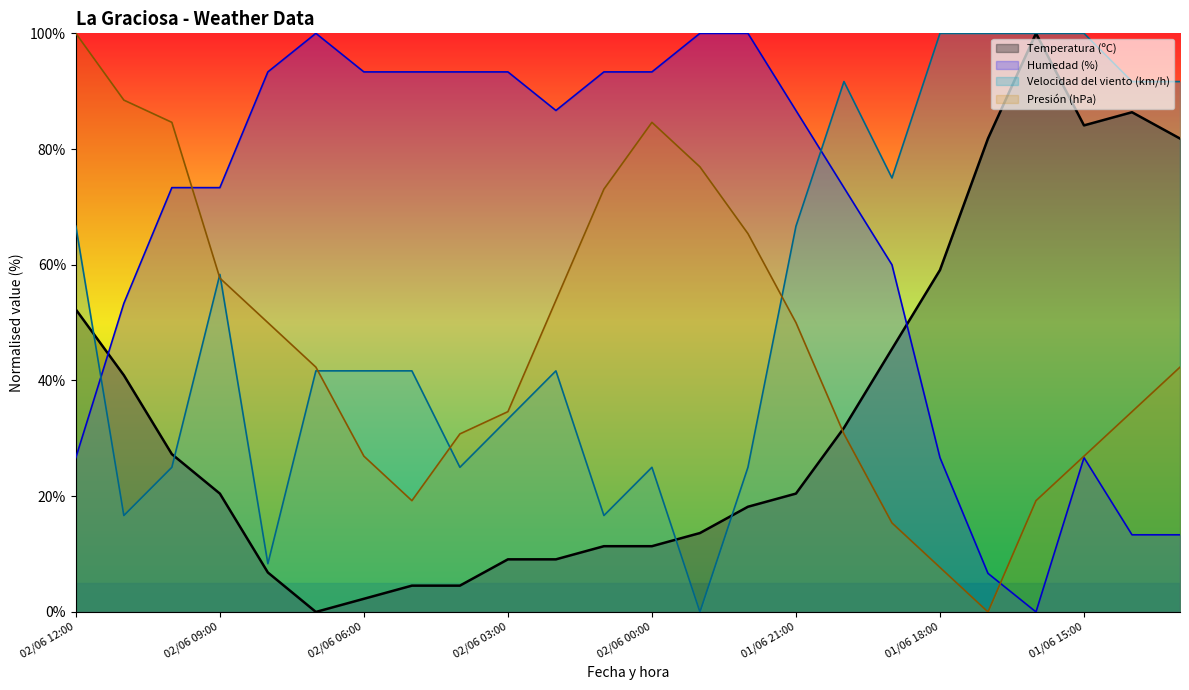

How many lines are shown in the chart?

4